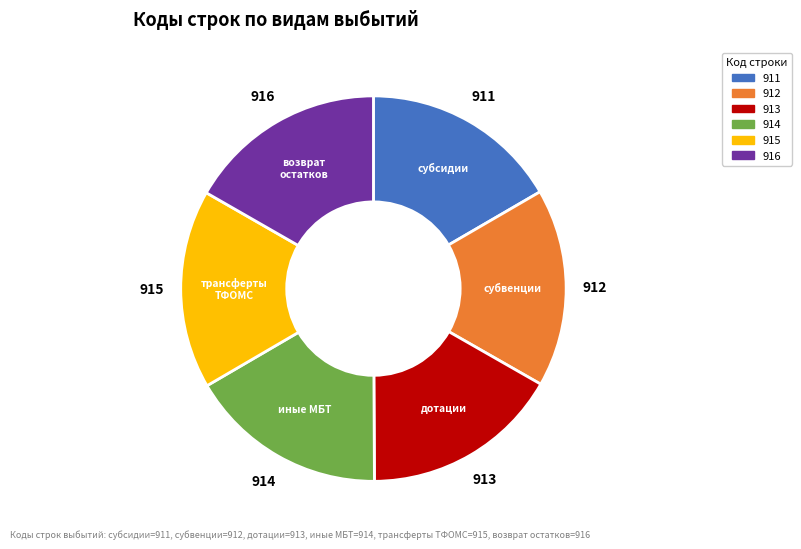

Is there a majority slice in this chart?

No